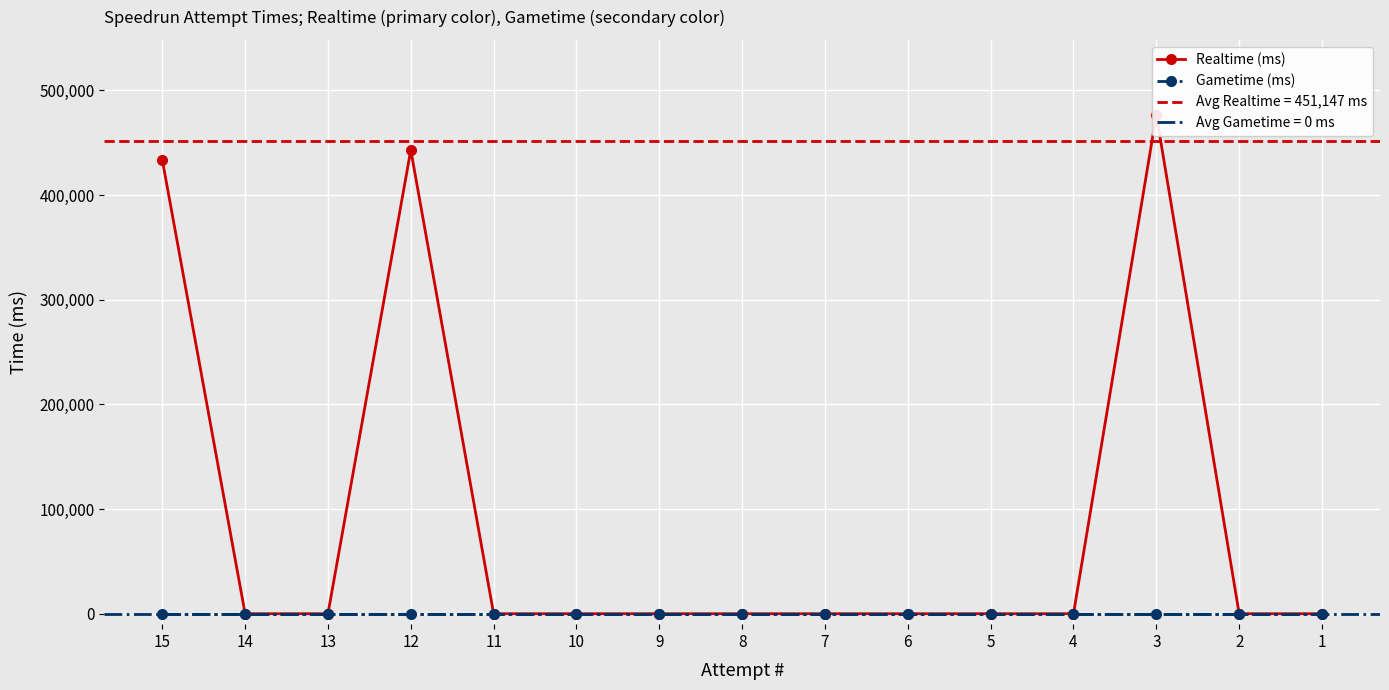

List the labels in order of Gametime (ms) value, largest first.

15, 14, 13, 12, 11, 10, 9, 8, 7, 6, 5, 4, 3, 2, 1